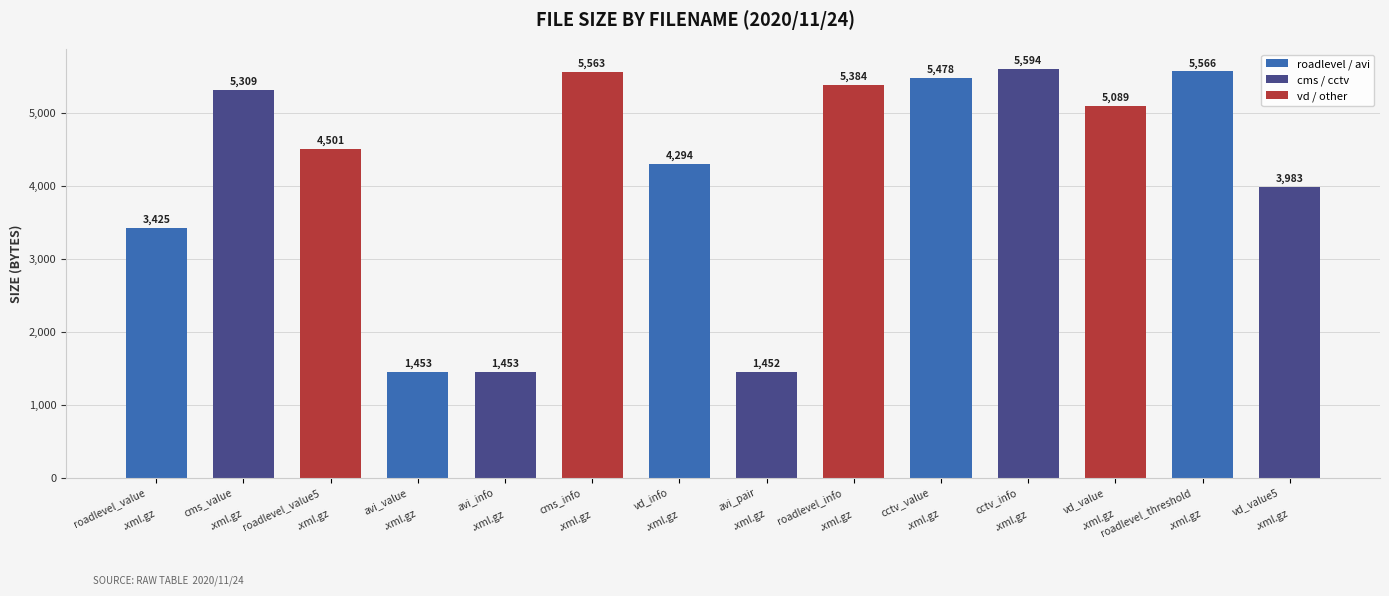

Approximately how many times larger is the value at cms_info

.xml.gz compared to avi_pair

.xml.gz?

3.8